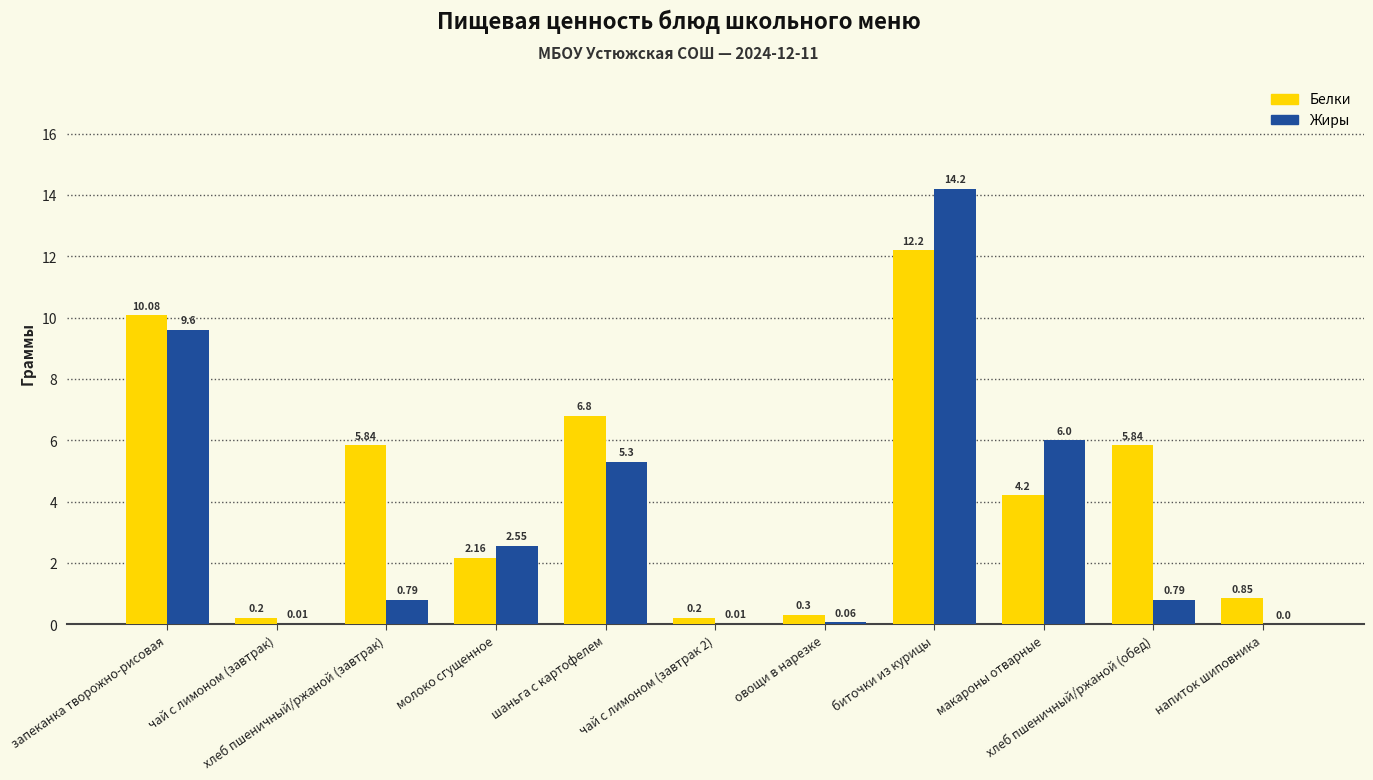

Which series has the widest spread of values?

Жиры